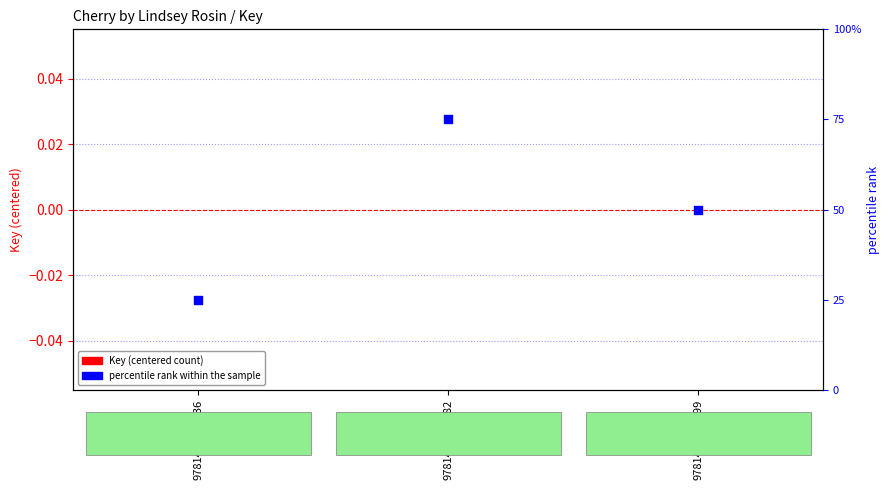

Is the value of percentile rank within the sample at 9781481459082 greater than the value of Key (centered) at 9781481459082?

Yes